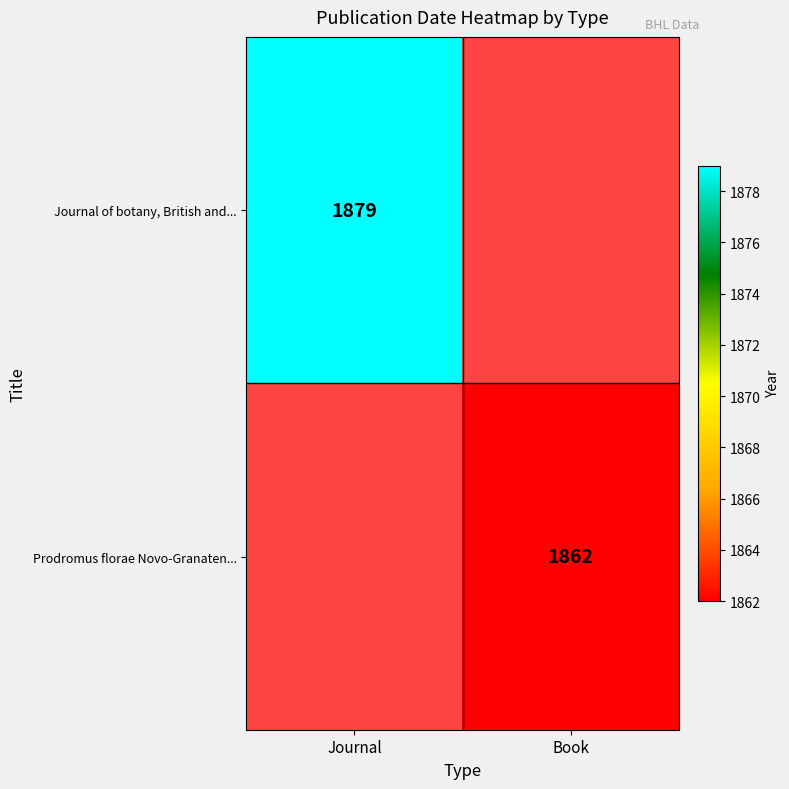

Is it true that Journal of botany, British and... equals 786 at Journal?

False